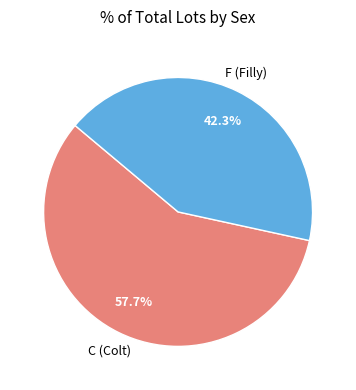

Is there a majority slice in this chart?

Yes